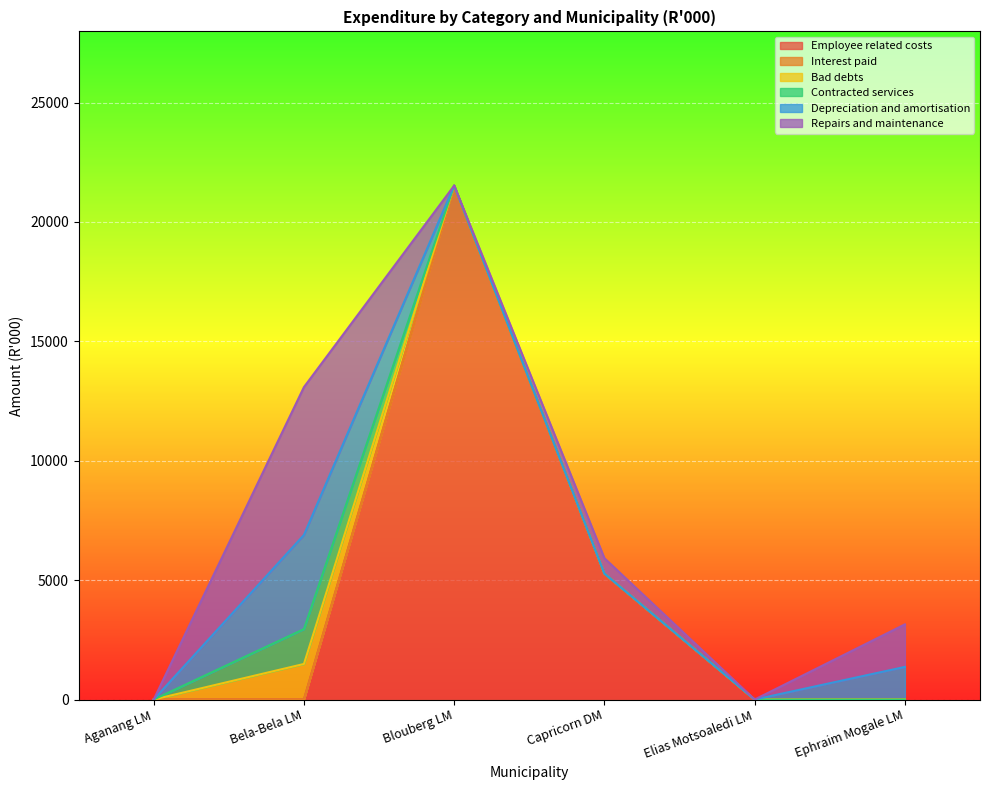

At which category does Depreciation and amortisation reach its first local peak?

Bela-Bela LM